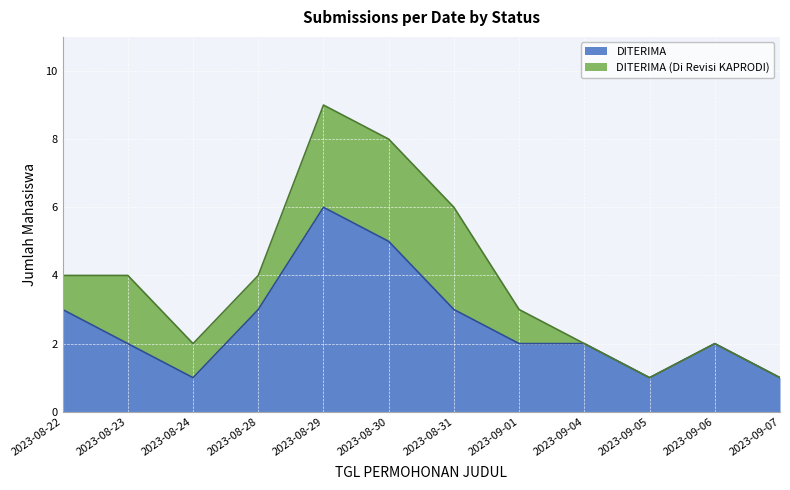

True or false: the data shows 5 at 2023-08-30.

True